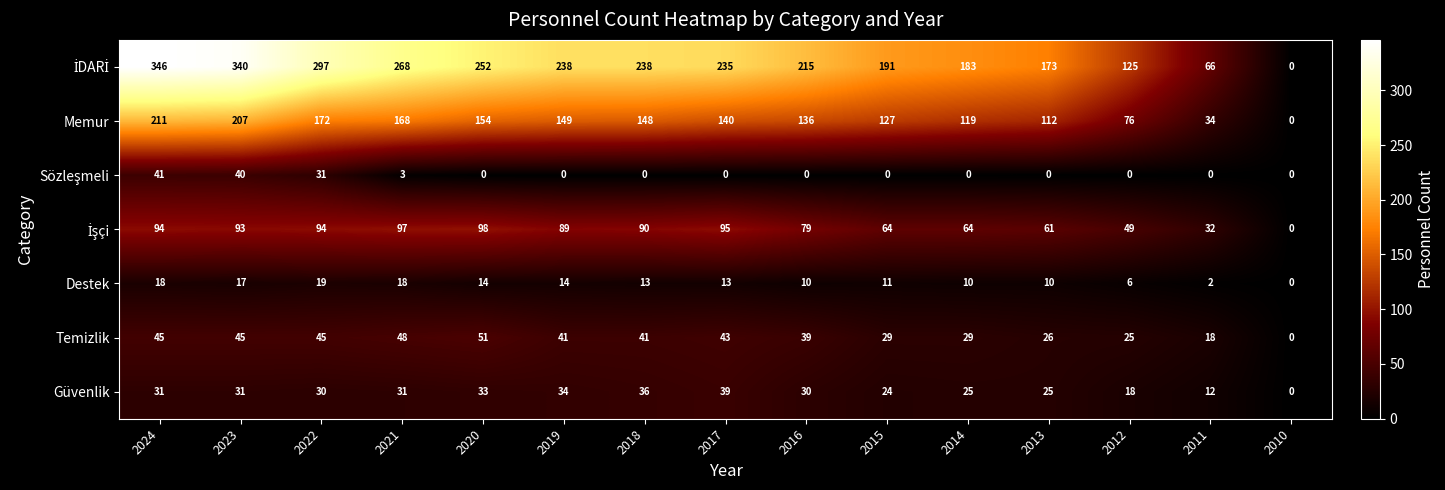

What is the difference between the maximum and minimum values in the Temizlik series?

51